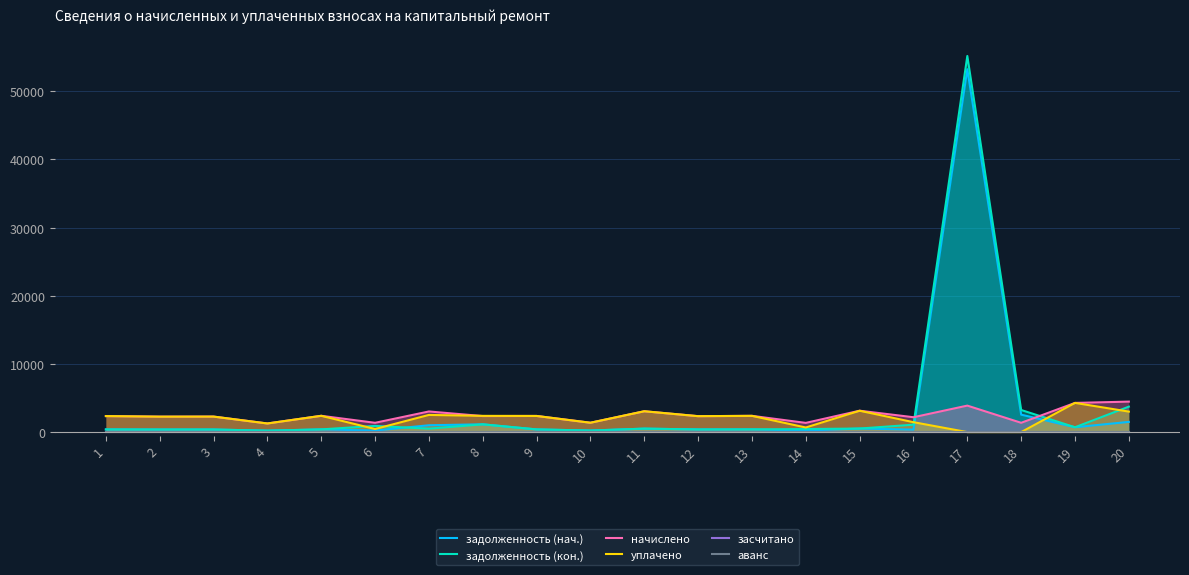

Which series changed the most between 8 and 17?

задолженность (кон.)